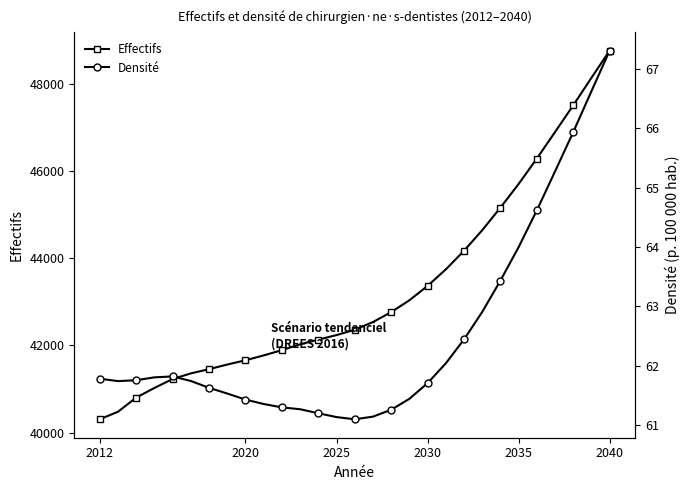

What is the minimum value for Effectifs?

40306.0